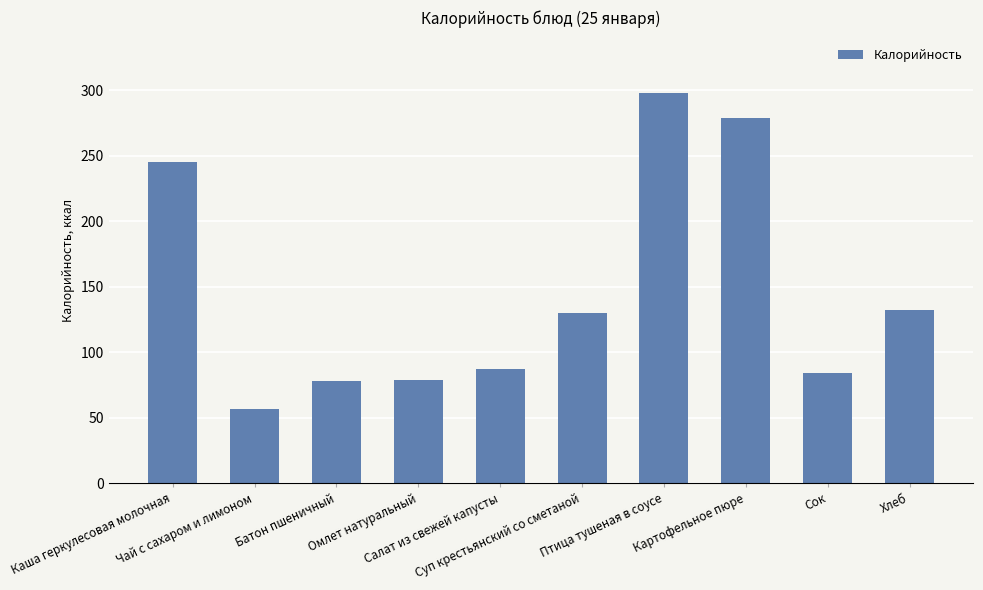

What is the maximum value shown in the chart?

298.0